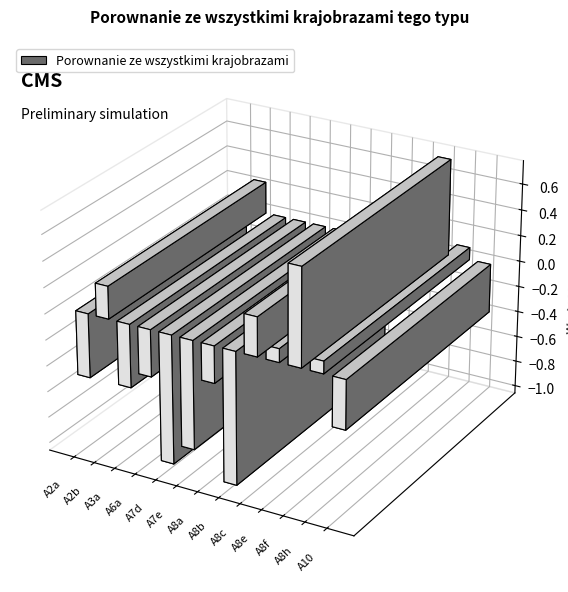

What is the change in value from A7e to A8c?

+1.1